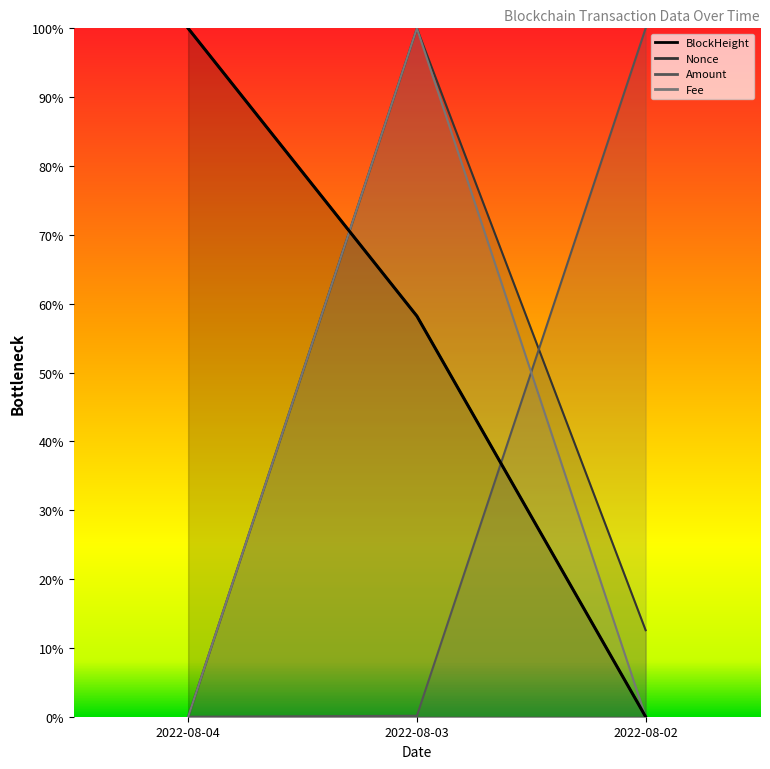

Where is Amount nearest to the value 0?

2022-08-04